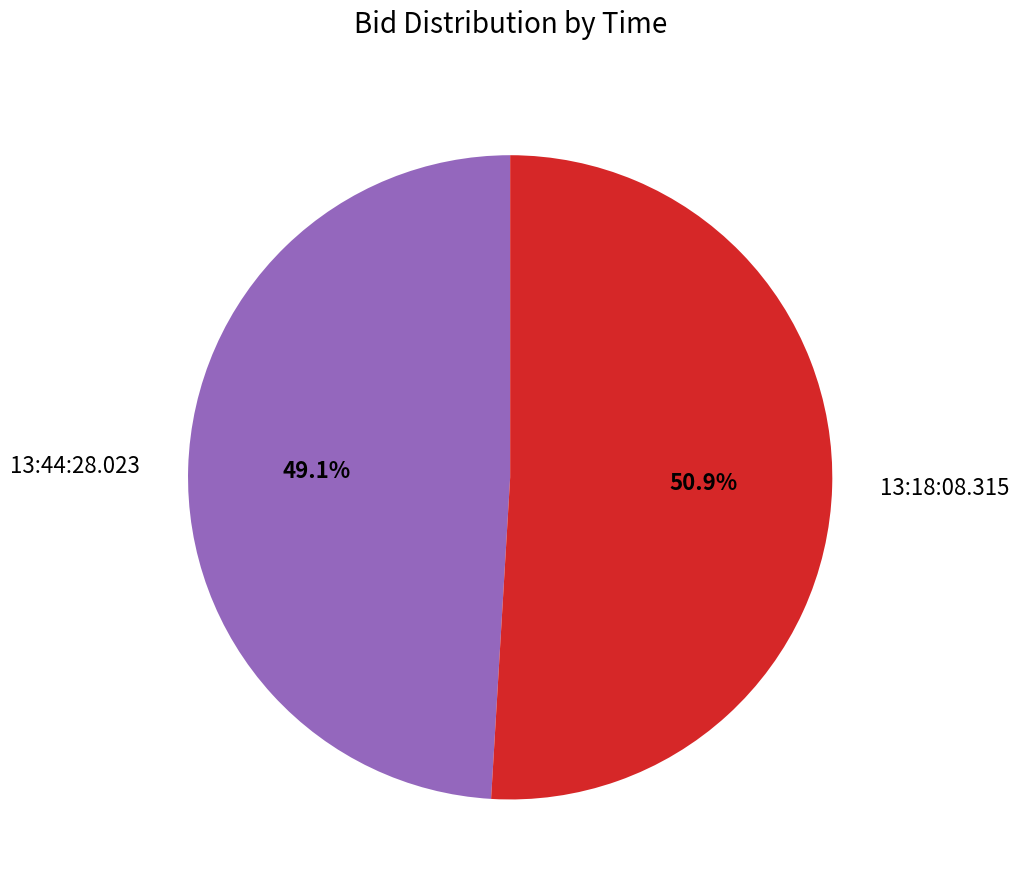

True or false: 13:44:28.023 accounts for 49% of the total.

True